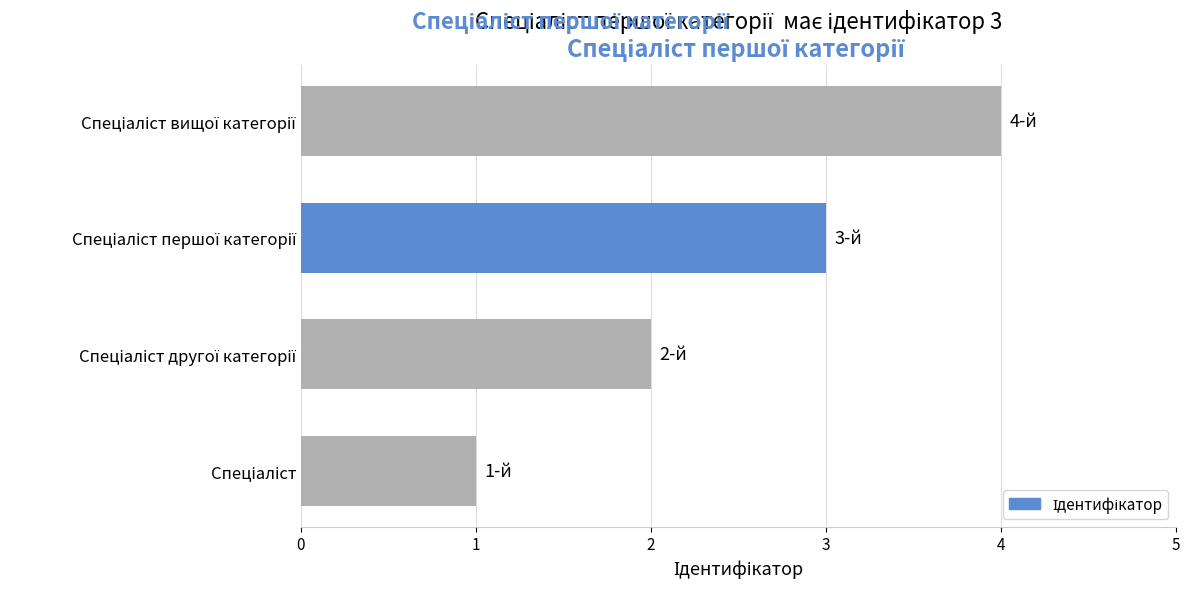

How many distinct data groups are displayed?

1